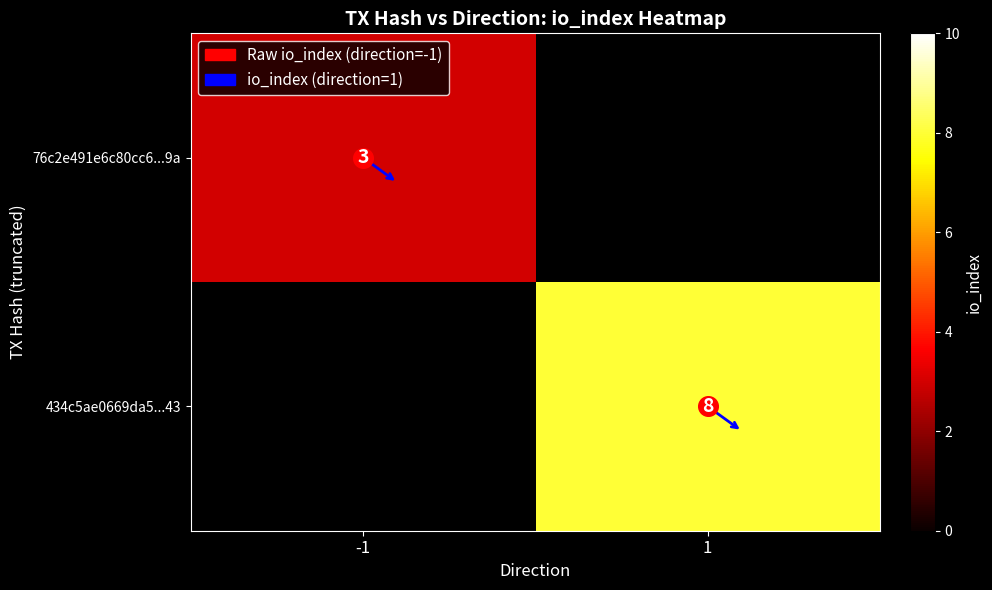

Rank the series at 1 from lowest to highest value.

76c2e491e6c80cc6...9a, 434c5ae0669da5...43